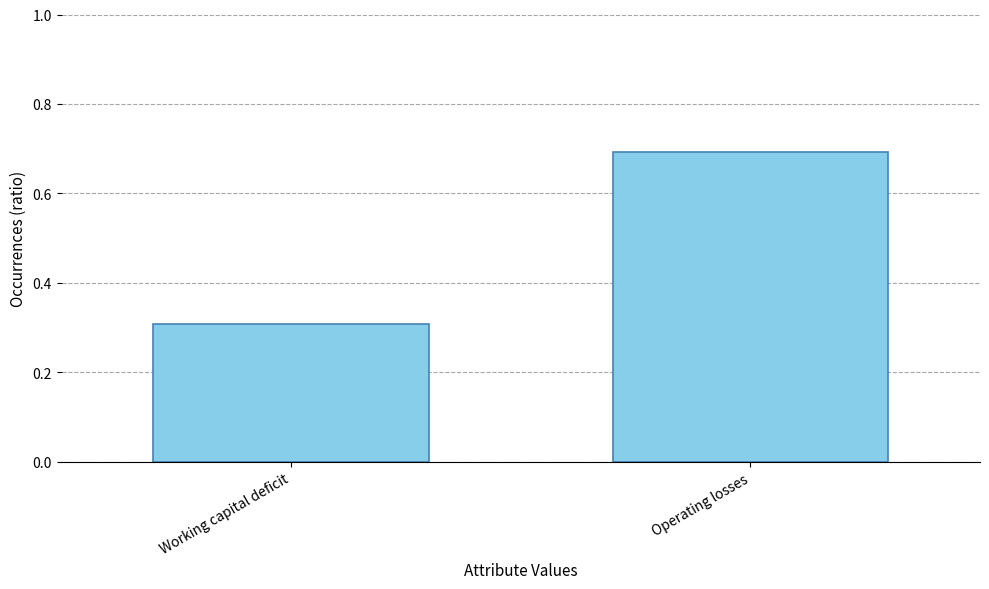

List the labels in order of value, smallest first.

Working capital deficit, Operating losses